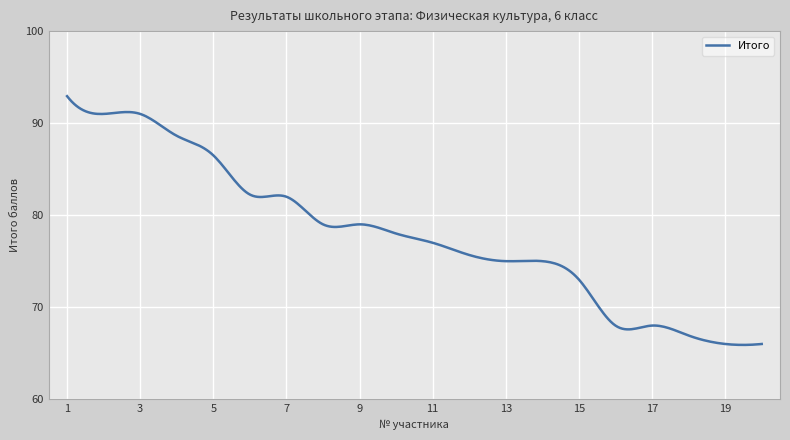

What is the greatest value displayed?

92.9